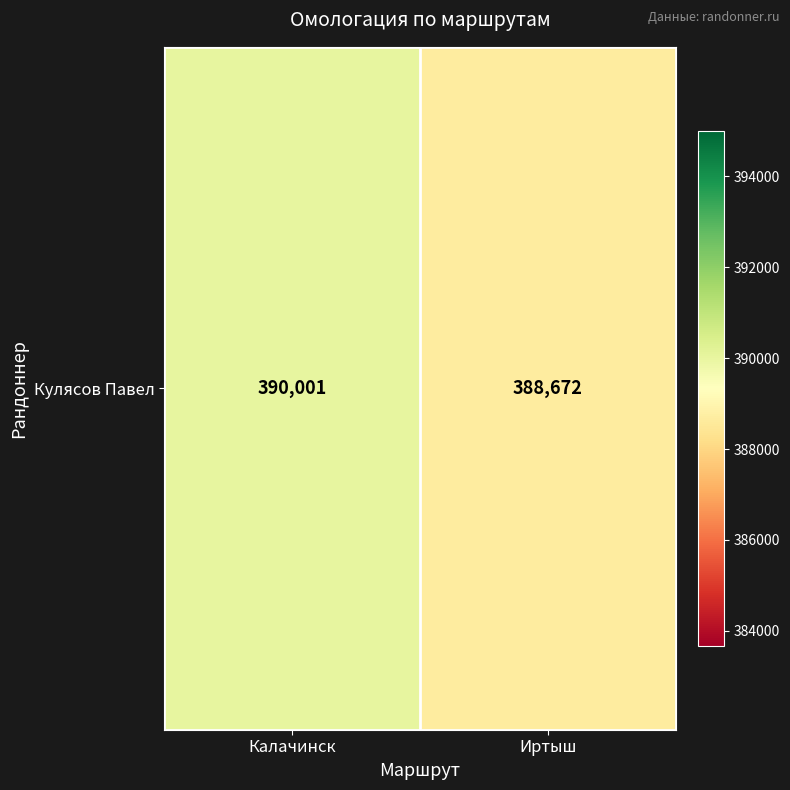

What is the change in value from Калачинск to Иртыш?

-1329